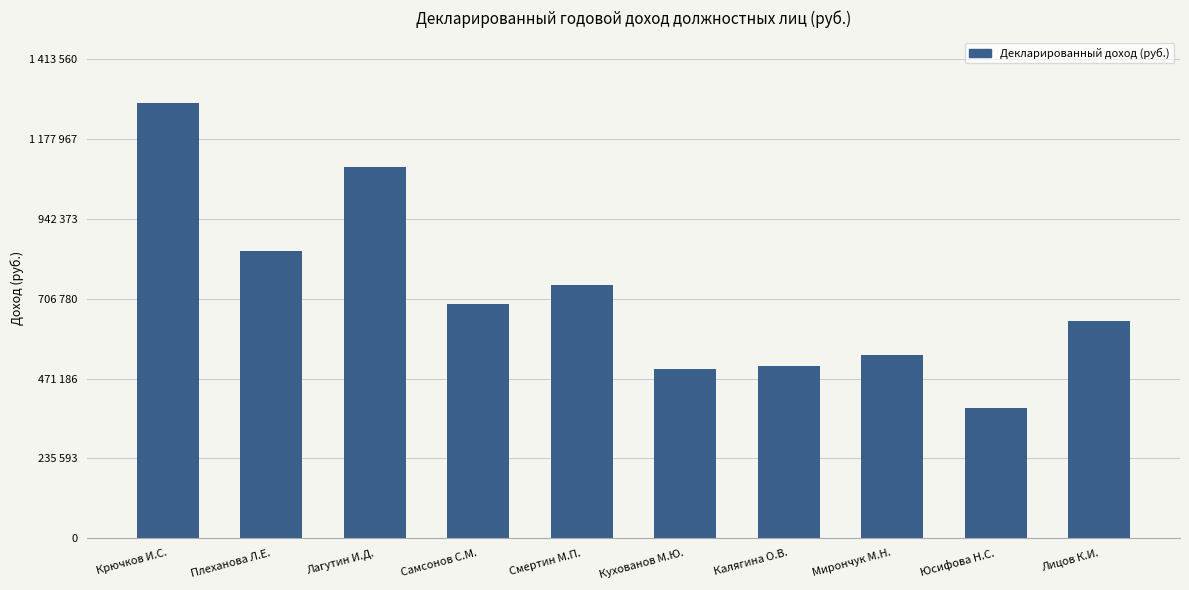

Are the bars horizontal?

No